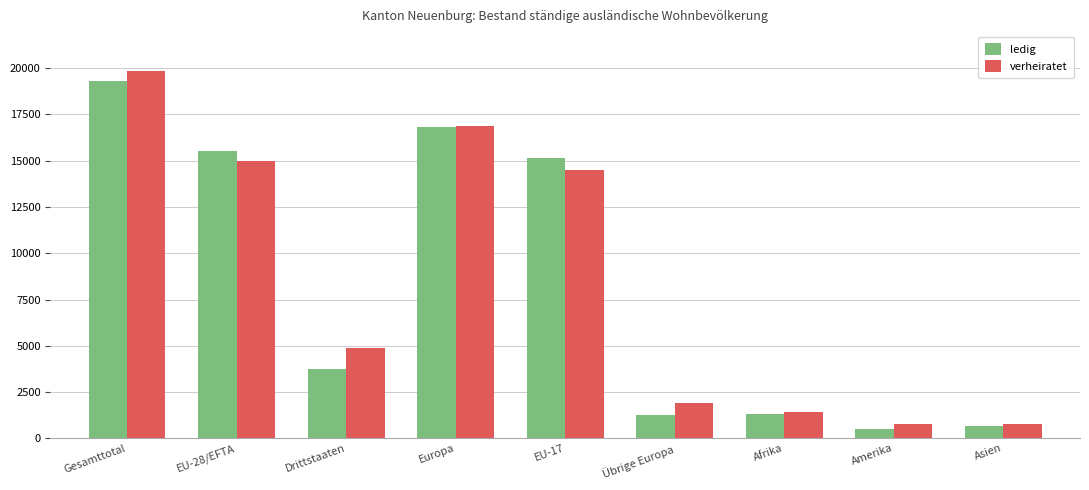

What is the sum of the verheiratet values at Asien and Amerika?

1534